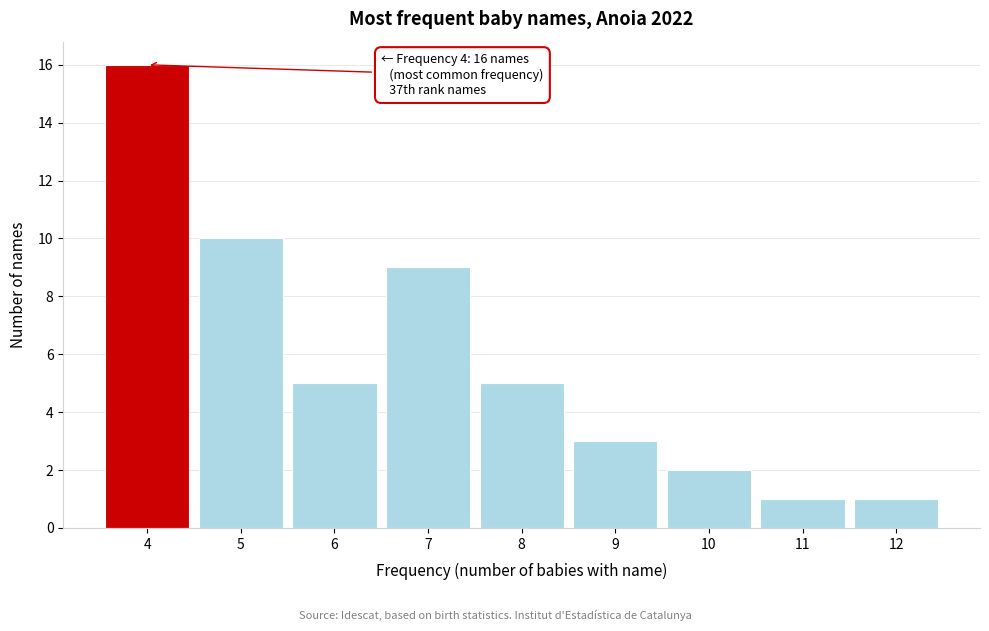

Over which range of the x-axis is the bar tallest?

3.5 to 4.5